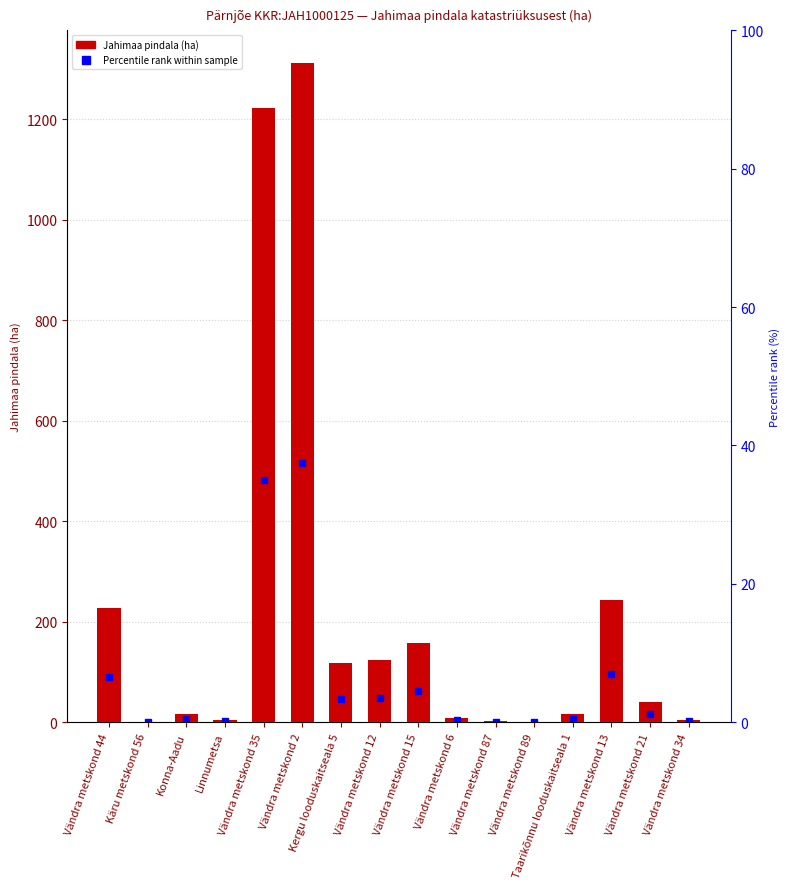

Reading left to right, what are all the values shown in this chart?

Jahimaa pindala (ha): Vändra metskond 44=226.7	Käru metskond 56=1.2	Konna-Aadu=17.1	Linnumetsa=4.0	Vändra metskond 35=1222.9	Vändra metskond 2=1311.8	Kergu looduskaitseala 5=117.1	Vändra metskond 12=123.5	Vändra metskond 15=157.7	Vändra metskond 6=9.1	Vändra metskond 87=2.6	Vändra metskond 89=0.8	Taarikõnnu looduskaitseala 1=15.5	Vändra metskond 13=243.1	Vändra metskond 21=40.1	Vändra metskond 34=3.7
Percentile rank within sample: Vändra metskond 44=6.5	Käru metskond 56=0.0	Konna-Aadu=0.5	Linnumetsa=0.1	Vändra metskond 35=35.0	Vändra metskond 2=37.5	Kergu looduskaitseala 5=3.3	Vändra metskond 12=3.5	Vändra metskond 15=4.5	Vändra metskond 6=0.3	Vändra metskond 87=0.1	Vändra metskond 89=0.0	Taarikõnnu looduskaitseala 1=0.4	Vändra metskond 13=7.0	Vändra metskond 21=1.1	Vändra metskond 34=0.1